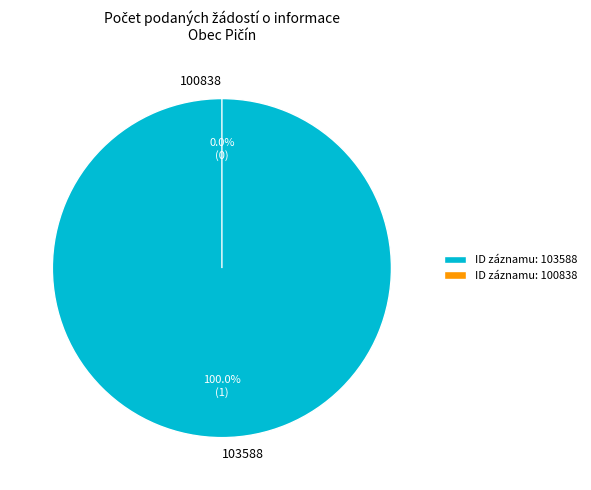

Is 103588 the majority of the pie?

Yes